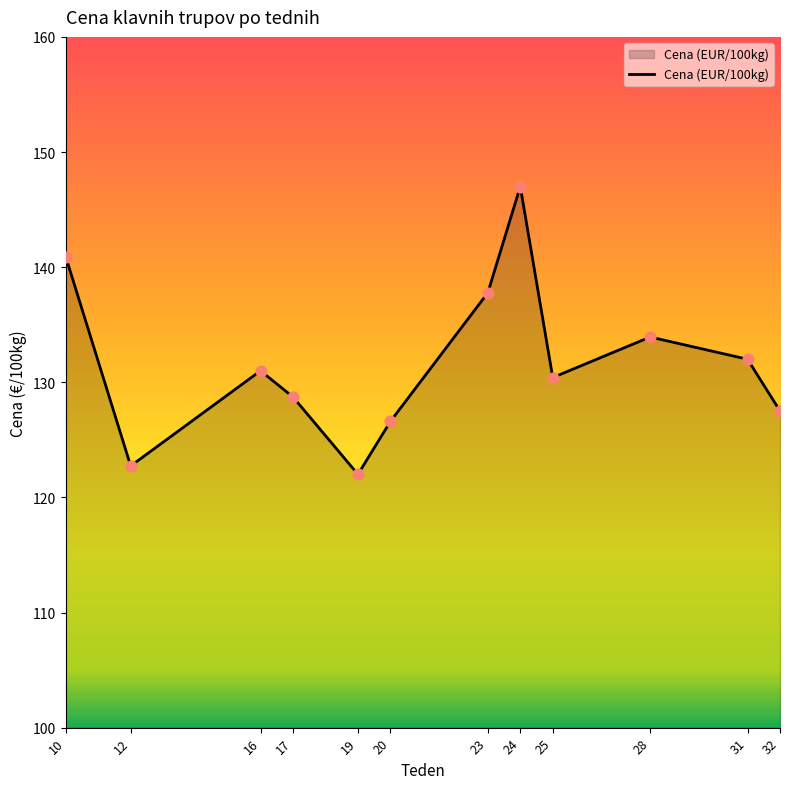

Between 32 and 23, which is larger?

23